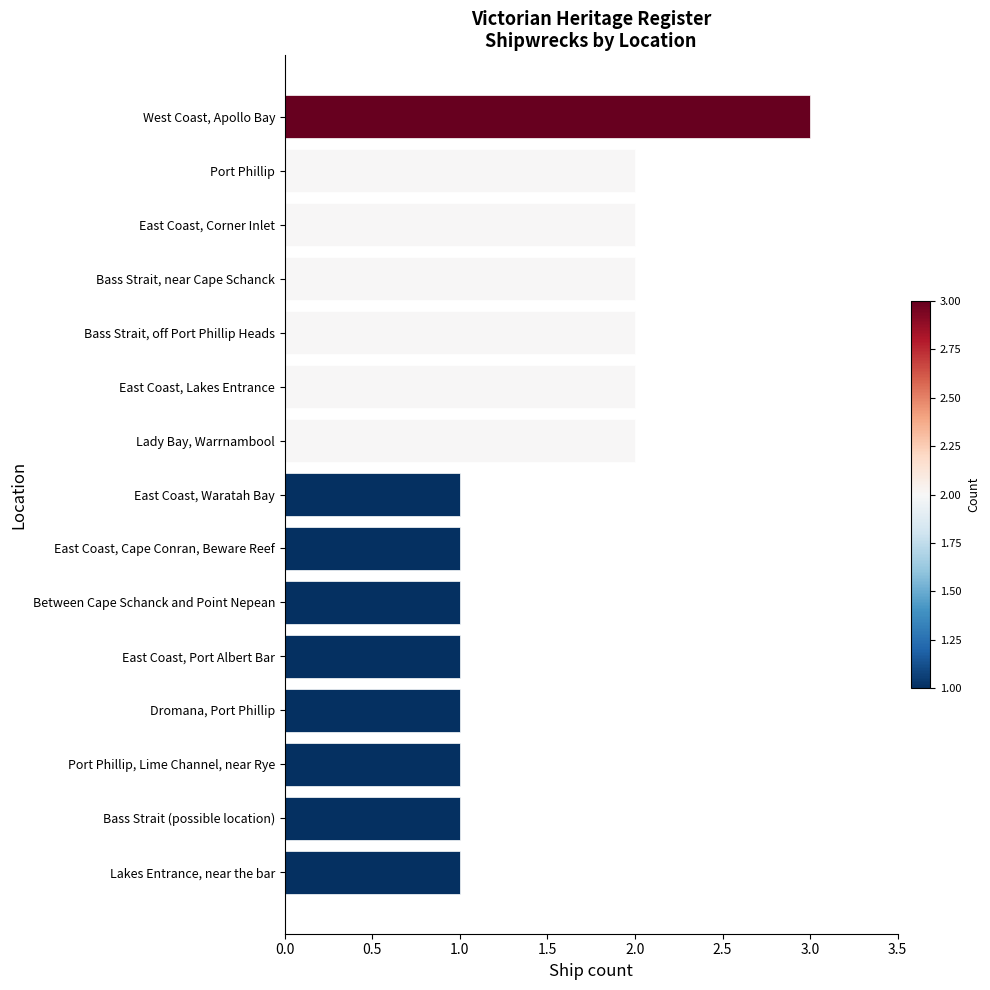

Which label corresponds to the largest value in the chart?

West Coast, Apollo Bay